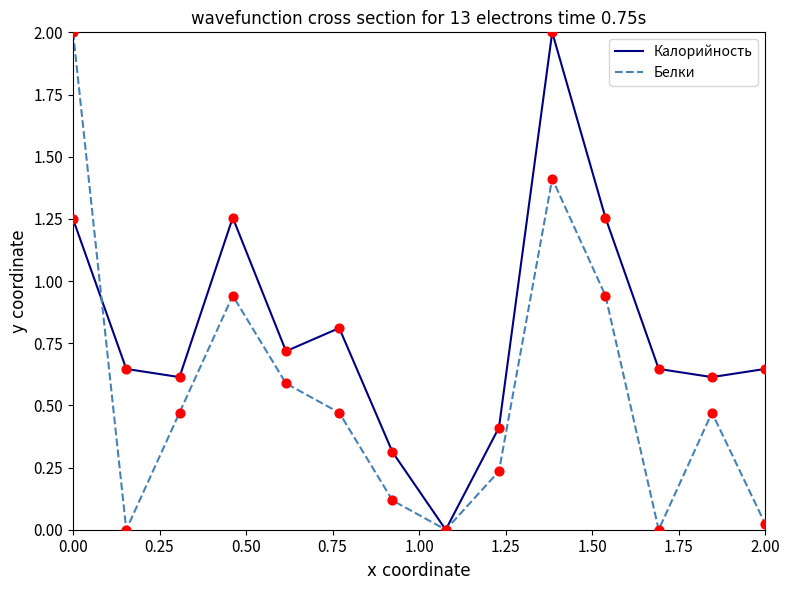

Which series has the largest total across all categories?

Калорийность